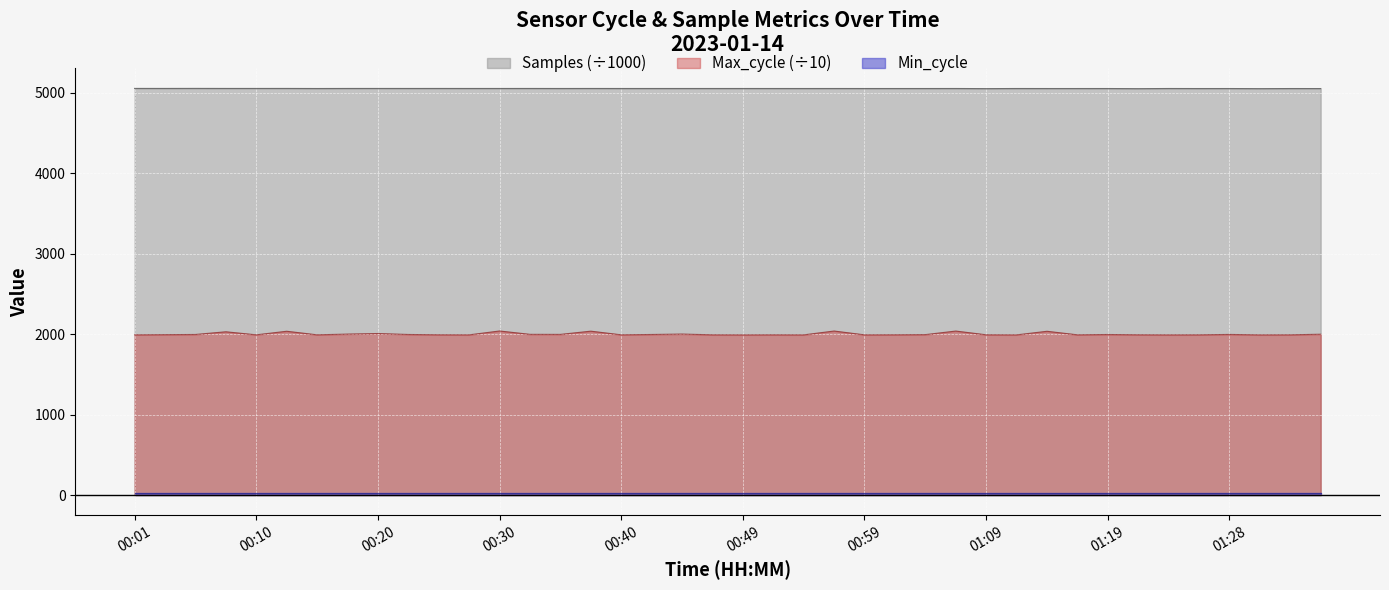

What value does the Samples series have at 00:13?

5054.9